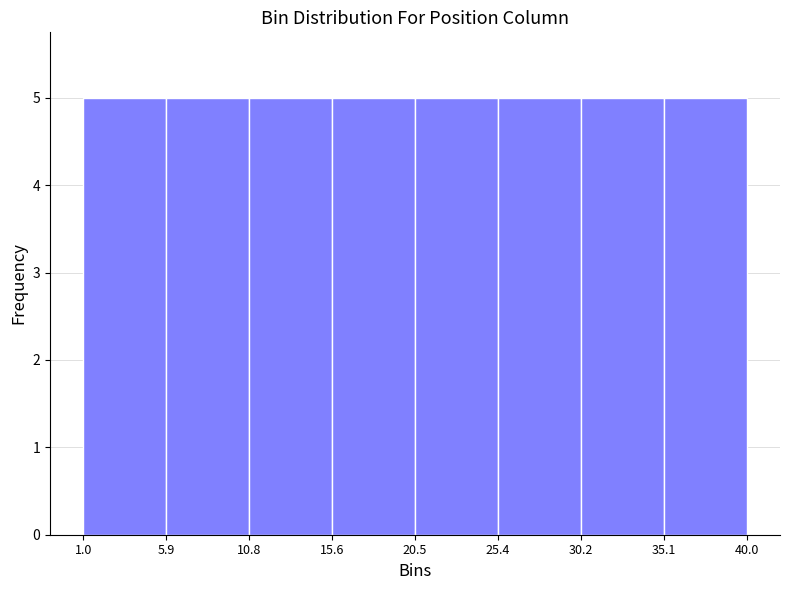

Reading left to right, transcribe this chart: for each bar, give the range it covers on the x-axis and its height. The values are not printed on the chart, so give them approximately, as read against the axis.

1.0 to 5.9: 5
5.9 to 10.8: 5
10.8 to 15.6: 5
15.6 to 20.5: 5
20.5 to 25.4: 5
25.4 to 30.2: 5
30.2 to 35.1: 5
35.1 to 40.0: 5